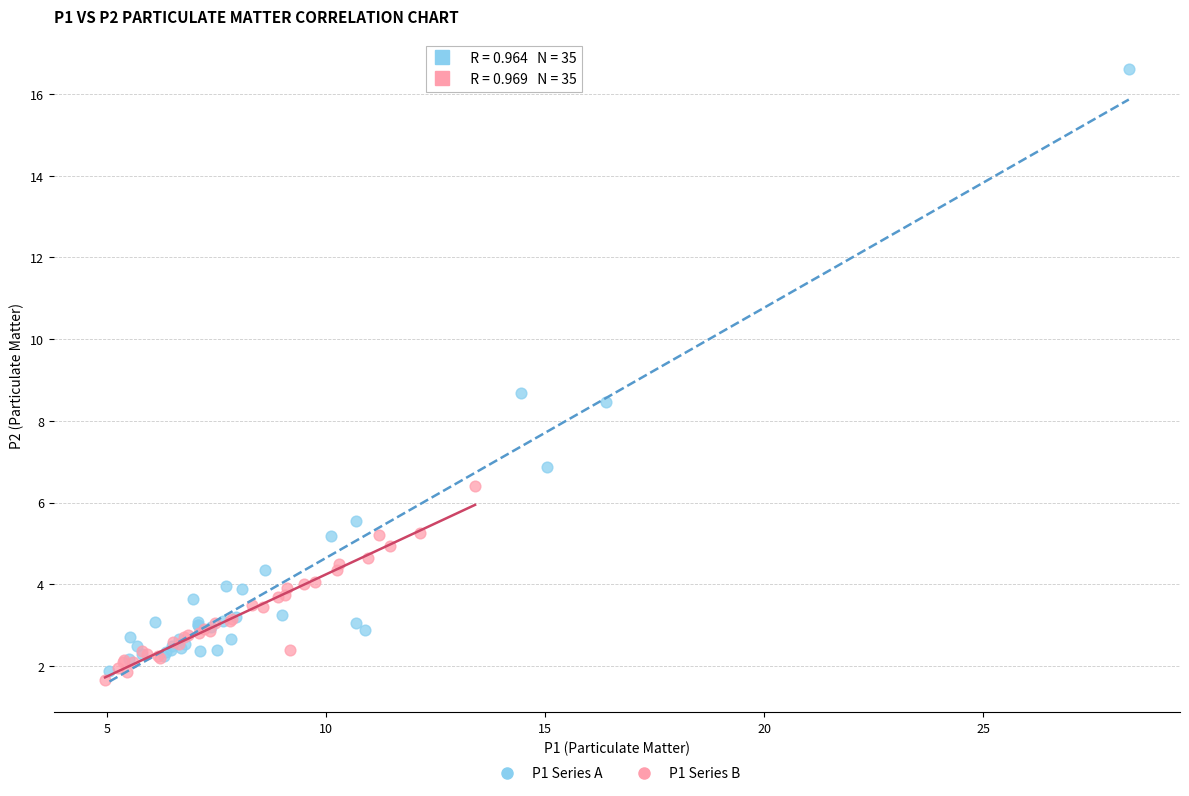

Which series has the largest Y range (max minus min)?

P1 Series A